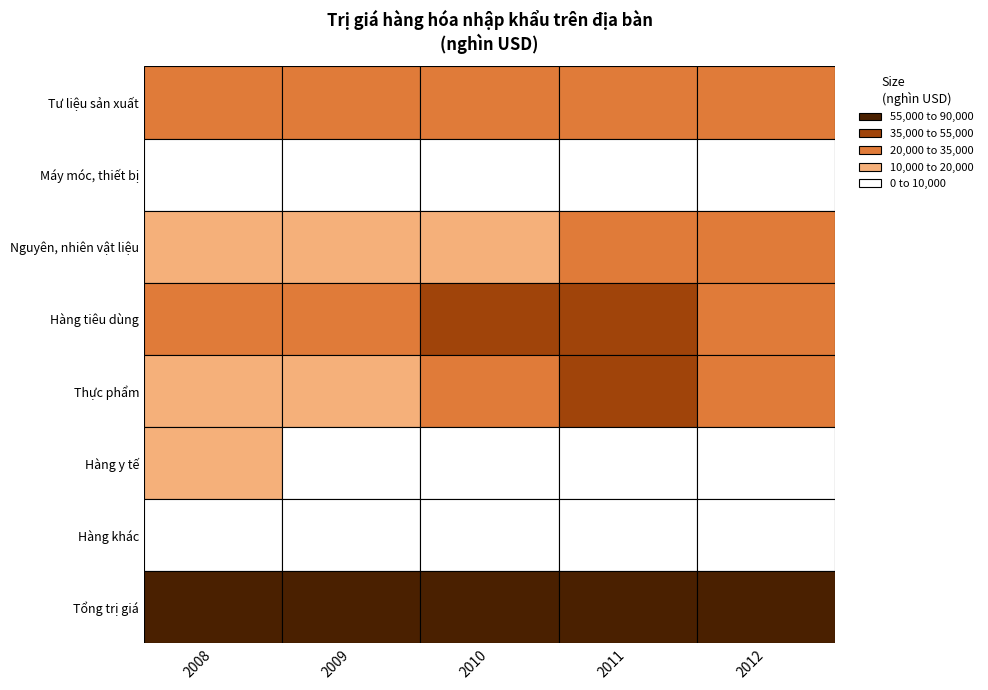

At which label does Hàng khác first exceed 6300?

2009